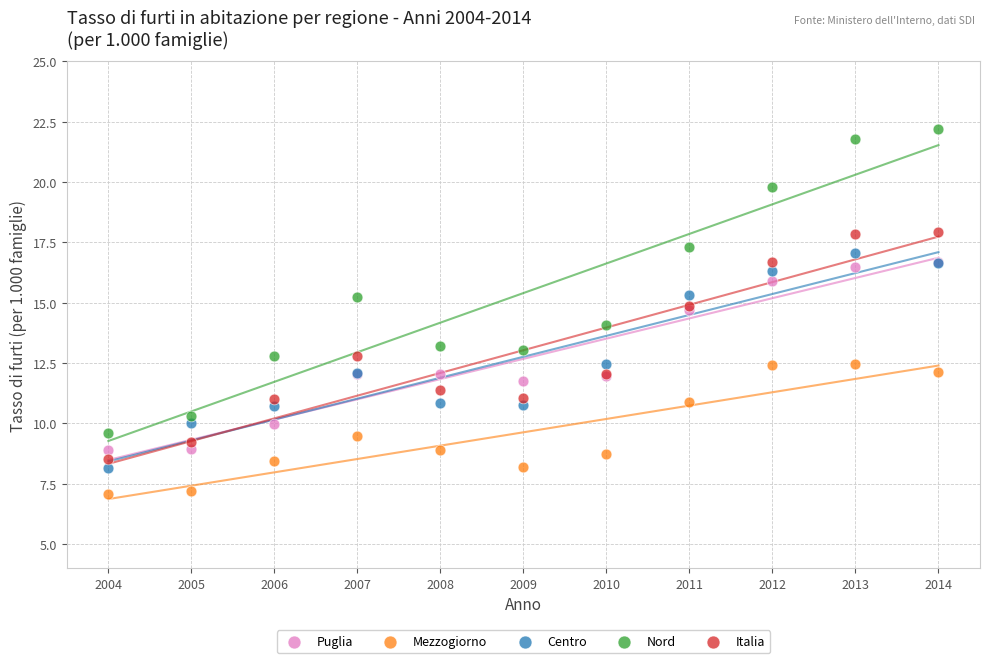

What are all the series names shown in the legend?

Puglia, Mezzogiorno, Centro, Nord, Italia